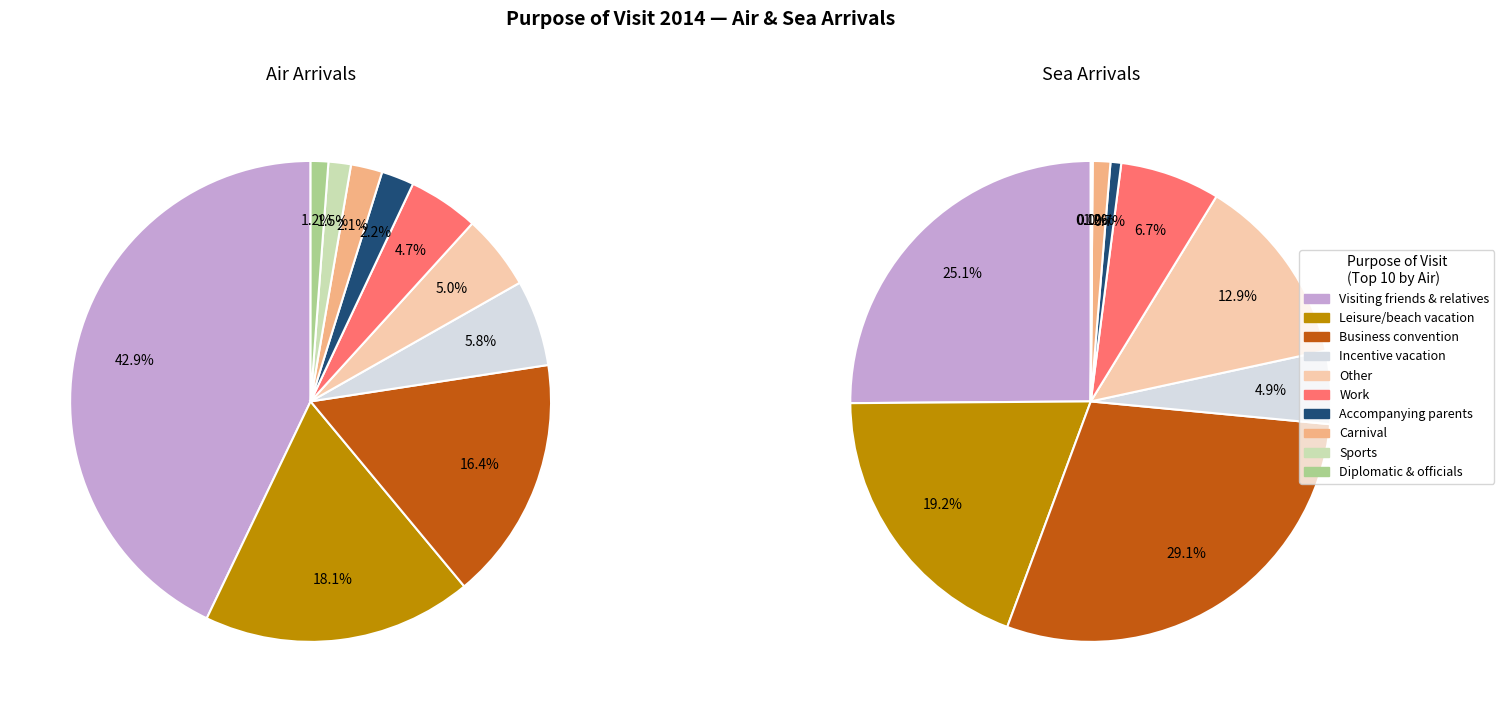

How many segments does this pie chart have?

21